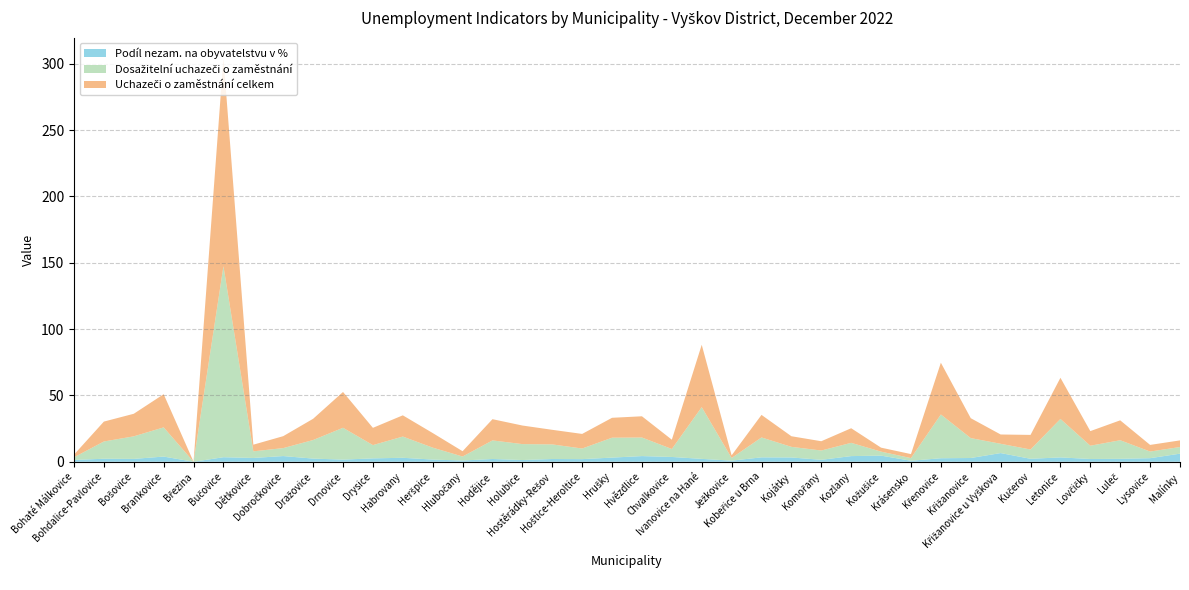

Reading right to left, transcribe all the data shown in this chart.

Podíl nezam. na obyvatelstvu v %: Malínky=6.1	Lysovice=2.7	Luleč=2.2	Lovčičky=2.1	Letonice=3.3	Kučerov=2.2	Křižanovice u Vyškova=6.5	Křižanovice=2.8	Křenovice=2.6	Krásensko=0.8	Kožušice=4.6	Kozlany=4.3	Komořany=1.5	Kojátky=3.2	Kobeřice u Brna=3.3	Ježkovice=0.8	Ivanovice na Hané=2.2	Chvalkovice=3.6	Hvězdlice=4.3	Hrušky=3.1	Hoštice-Heroltice=2.0	Hostěrádky-Rešov=2.1	Holubice=1.3	Hodějice=2.1	Hlubočany=0.9	Heršpice=1.6	Habrovany=3.0	Drysice=2.5	Drnovice=1.6	Dražovice=2.4	Dobročkovice=4.3	Dětkovice=2.9	Bučovice=3.4	Březina=0.0	Brankovice=3.9	Bošovice=2.2	Bohdalice-Pavlovice=2.3	Bohaté Málkovice=1.4
Dosažitelní uchazeči o zaměstnání: Malínky=5.0	Lysovice=5.0	Luleč=14.0	Lovčičky=10.0	Letonice=29.0	Kučerov=7.0	Křižanovice u Vyškova=7.0	Křižanovice=15.0	Křenovice=33.0	Krásensko=2.0	Kožušice=3.0	Kozlany=10.0	Komořany=7.0	Kojátky=8.0	Kobeřice u Brna=15.0	Ježkovice=2.0	Ivanovice na Hané=39.0	Chvalkovice=6.0	Hvězdlice=14.0	Hrušky=15.0	Hoštice-Heroltice=8.0	Hostěrádky-Rešov=11.0	Holubice=12.0	Hodějice=14.0	Hlubočany=3.0	Heršpice=9.0	Habrovany=16.0	Drysice=10.0	Drnovice=24.0	Dražovice=14.0	Dobročkovice=6.0	Dětkovice=5.0	Bučovice=144.0	Březina=0.0	Brankovice=22.0	Bošovice=17.0	Bohdalice-Pavlovice=13.0	Bohaté Málkovice=2.0
Uchazeči o zaměstnání celkem: Malínky=5.0	Lysovice=5.0	Luleč=15.0	Lovčičky=11.0	Letonice=31.0	Kučerov=11.0	Křižanovice u Vyškova=7.0	Křižanovice=15.0	Křenovice=39.0	Krásensko=3.0	Kožušice=3.0	Kozlany=11.0	Komořany=7.0	Kojátky=8.0	Kobeřice u Brna=17.0	Ježkovice=2.0	Ivanovice na Hané=47.0	Chvalkovice=7.0	Hvězdlice=16.0	Hrušky=15.0	Hoštice-Heroltice=11.0	Hostěrádky-Rešov=11.0	Holubice=14.0	Hodějice=16.0	Hlubočany=4.0	Heršpice=11.0	Habrovany=16.0	Drysice=13.0	Drnovice=27.0	Dražovice=16.0	Dobročkovice=9.0	Dětkovice=5.0	Bučovice=157.0	Březina=0.0	Brankovice=25.0	Bošovice=17.0	Bohdalice-Pavlovice=15.0	Bohaté Málkovice=2.0